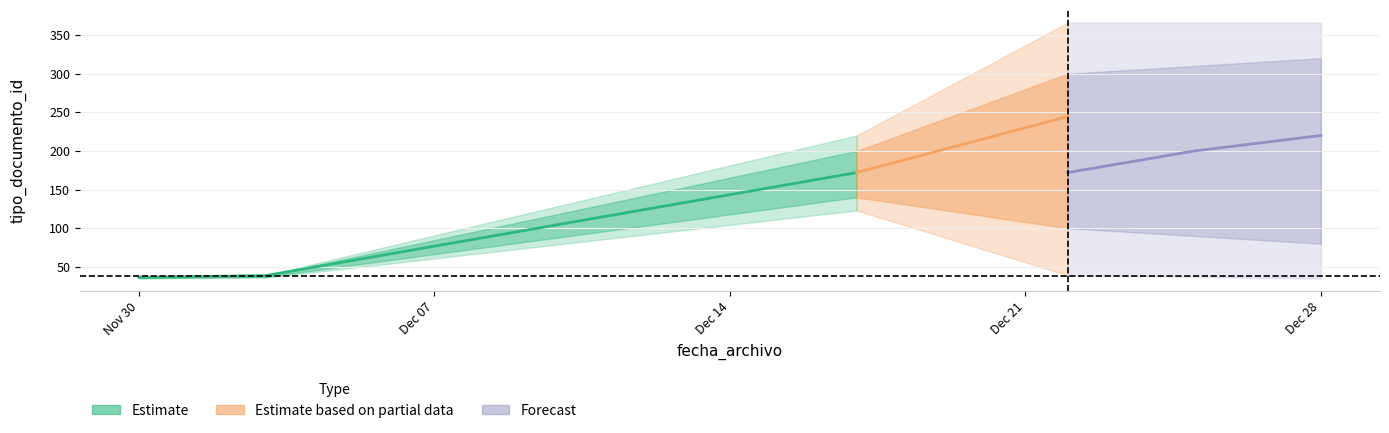

Does the chart display data point markers on the line(s)?

No